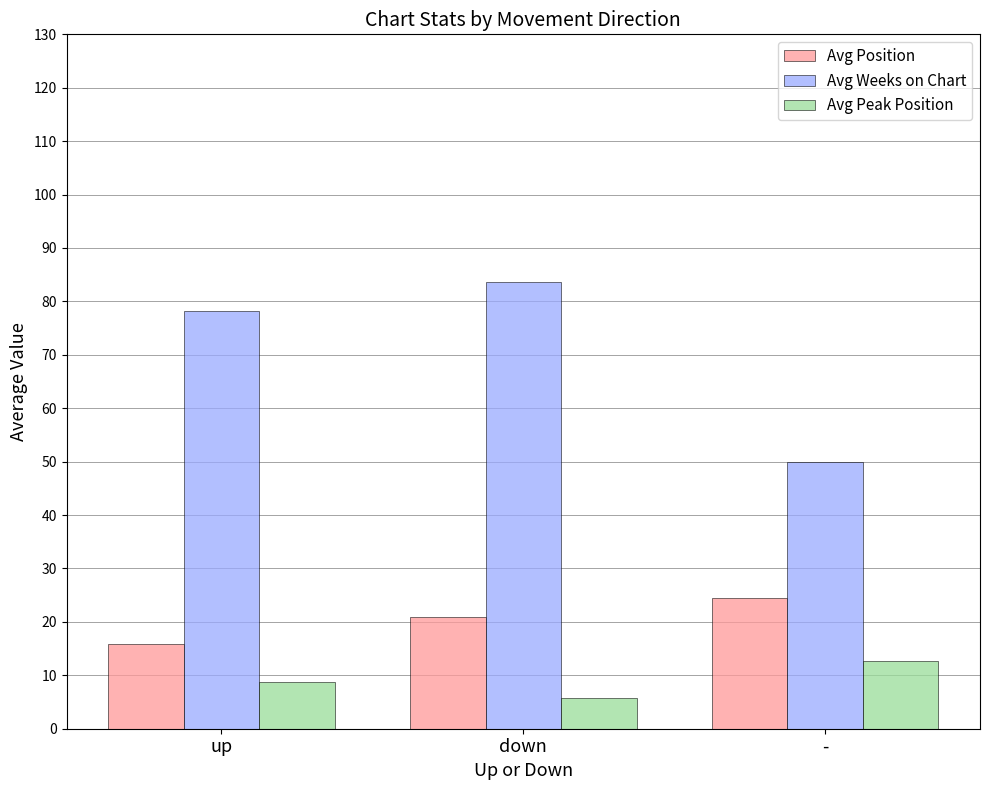

What is the minimum value shown in the chart?

5.8